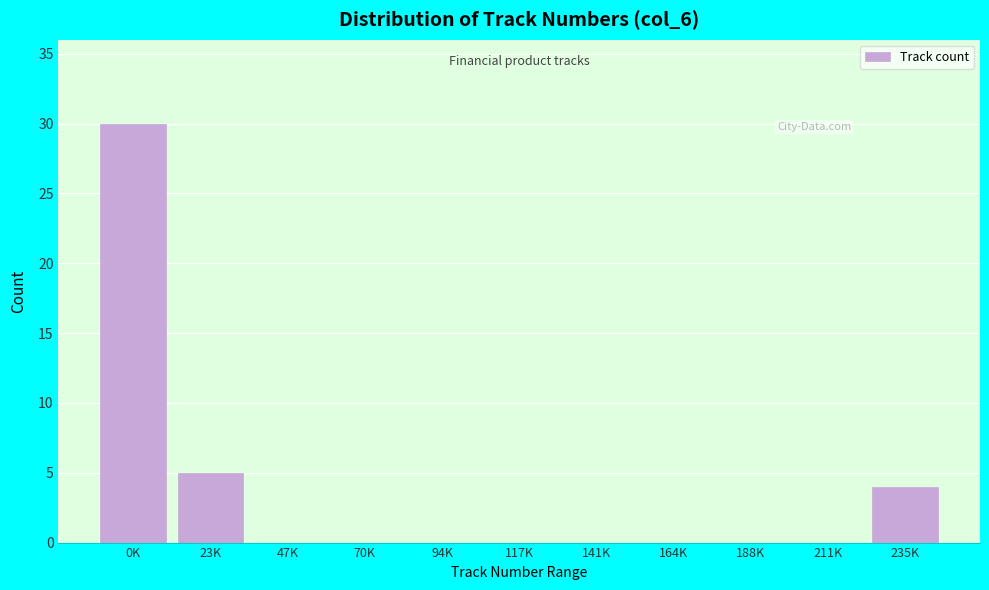

Reading right to left, what are all the values shown in this chart?

235K=4	211K=0	188K=0	164K=0	141K=0	117K=0	94K=0	70K=0	47K=0	23K=5	0K=30